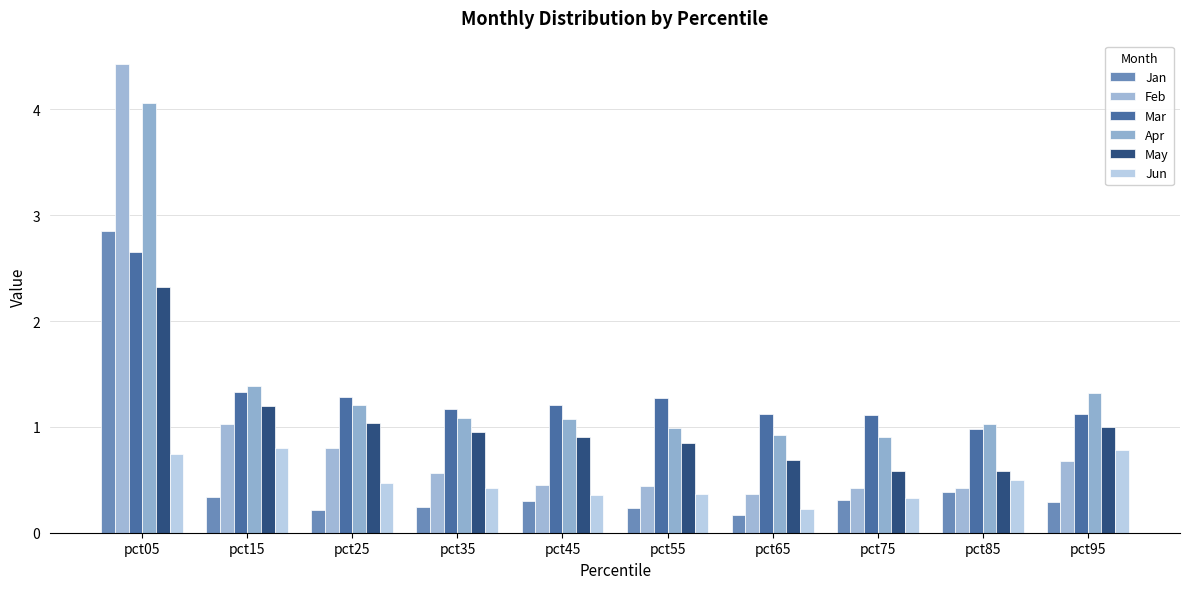

Does the chart contain stacked bars?

No